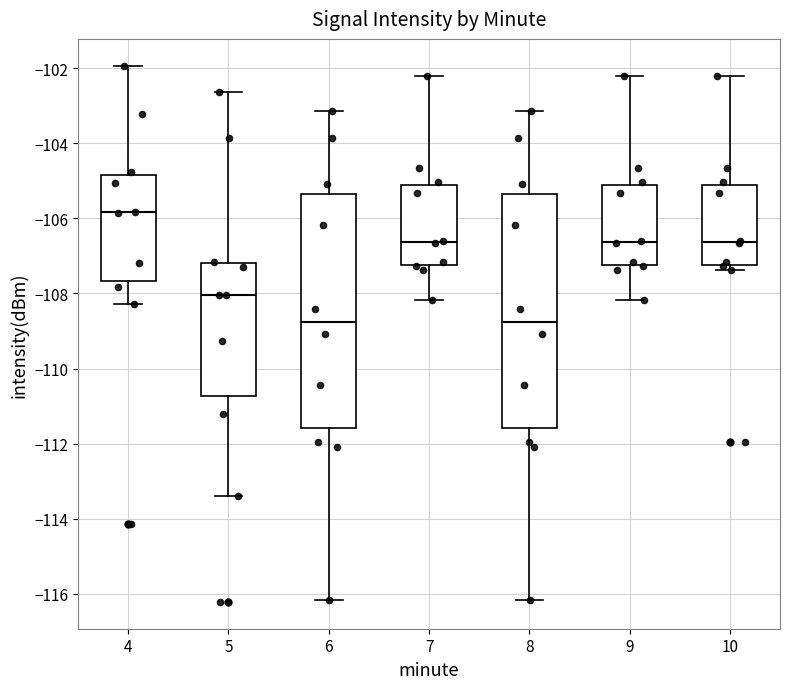

Reading left to right, transcribe this box plot: for each box, give where its median line is, the range the box spans, and where its two whiskers end, as read against the y-axis. The values are not printed on the chart, so give them approximately, as read against the axis.

4: median -105.8, box -107.6 to -104.8, whiskers -108.2 to -102.0
5: median -108.0, box -110.8 to -107.2, whiskers -113.4 to -102.6
6: median -108.8, box -111.6 to -105.4, whiskers -116.2 to -103.2
7: median -106.6, box -107.2 to -105.2, whiskers -108.2 to -102.2
8: median -108.8, box -111.6 to -105.4, whiskers -116.2 to -103.2
9: median -106.6, box -107.2 to -105.2, whiskers -108.2 to -102.2
10: median -106.6, box -107.2 to -105.2, whiskers -107.4 to -102.2